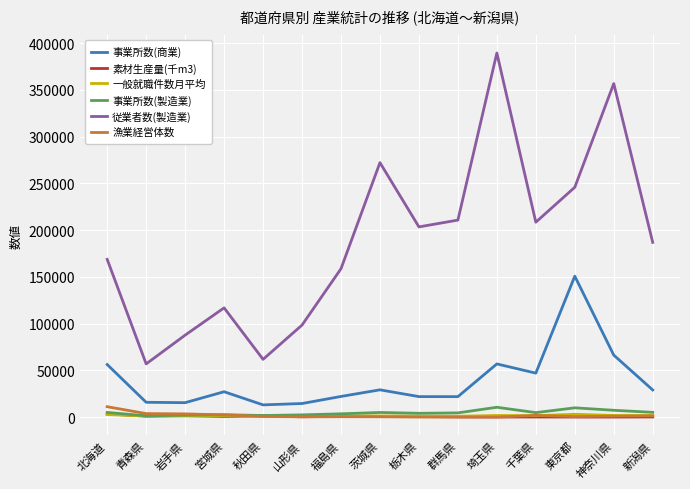

What value does the 事業所数(商業) series have at 東京都, to the nearest 10?

150730